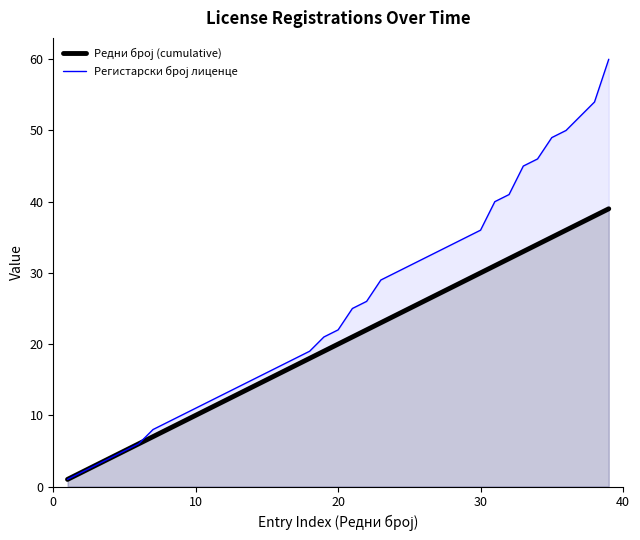

Does the chart display data point markers on the line(s)?

No